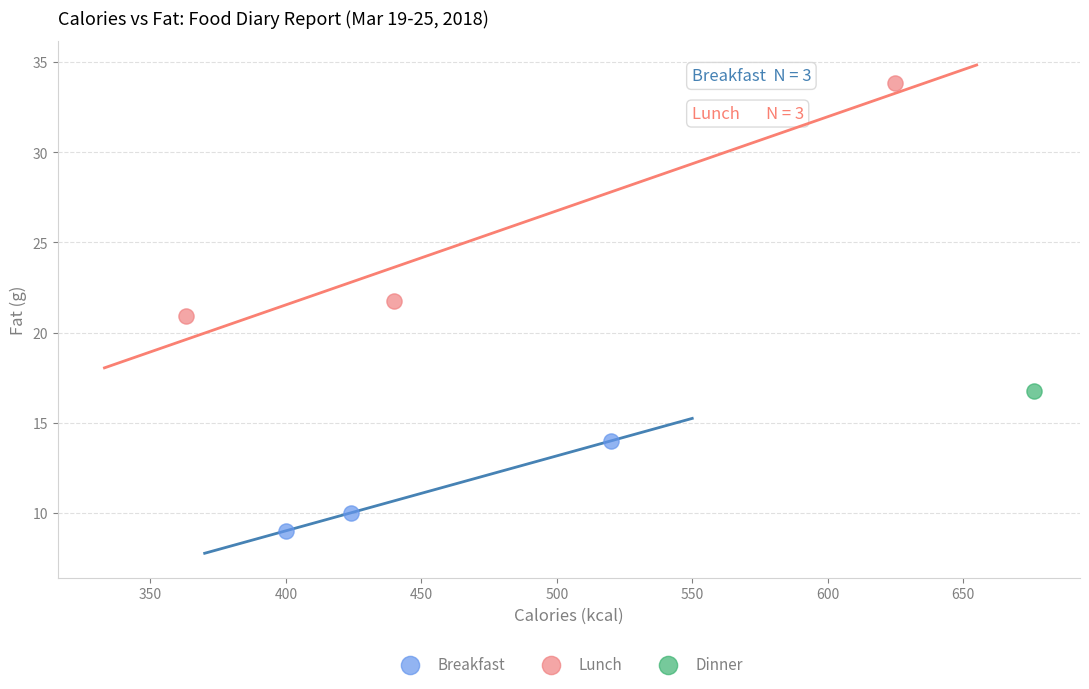

What are all the series names shown in the legend?

Breakfast, Lunch, Dinner